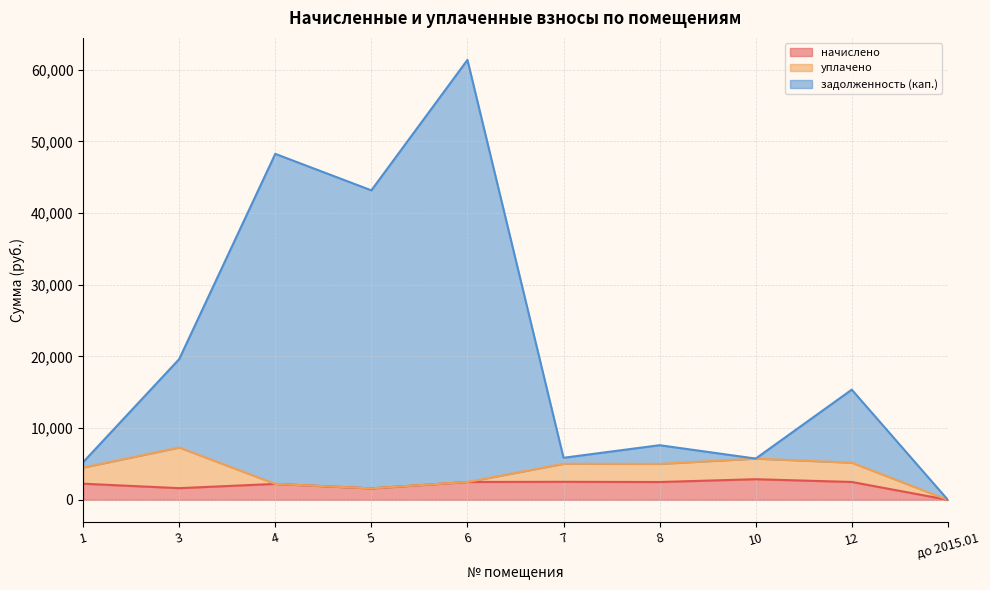

The value of задолженность (кап.) at 12 is 15373.6. True or false?

True